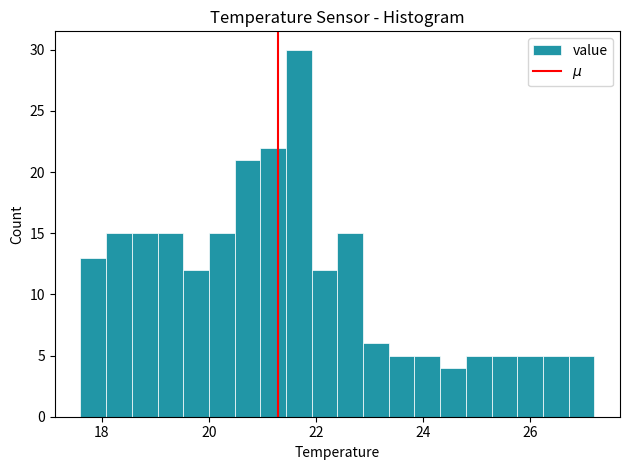

Around what value on the x-axis is the tallest bar? Give the approximate position of its centre, as read against the axis.

21.6